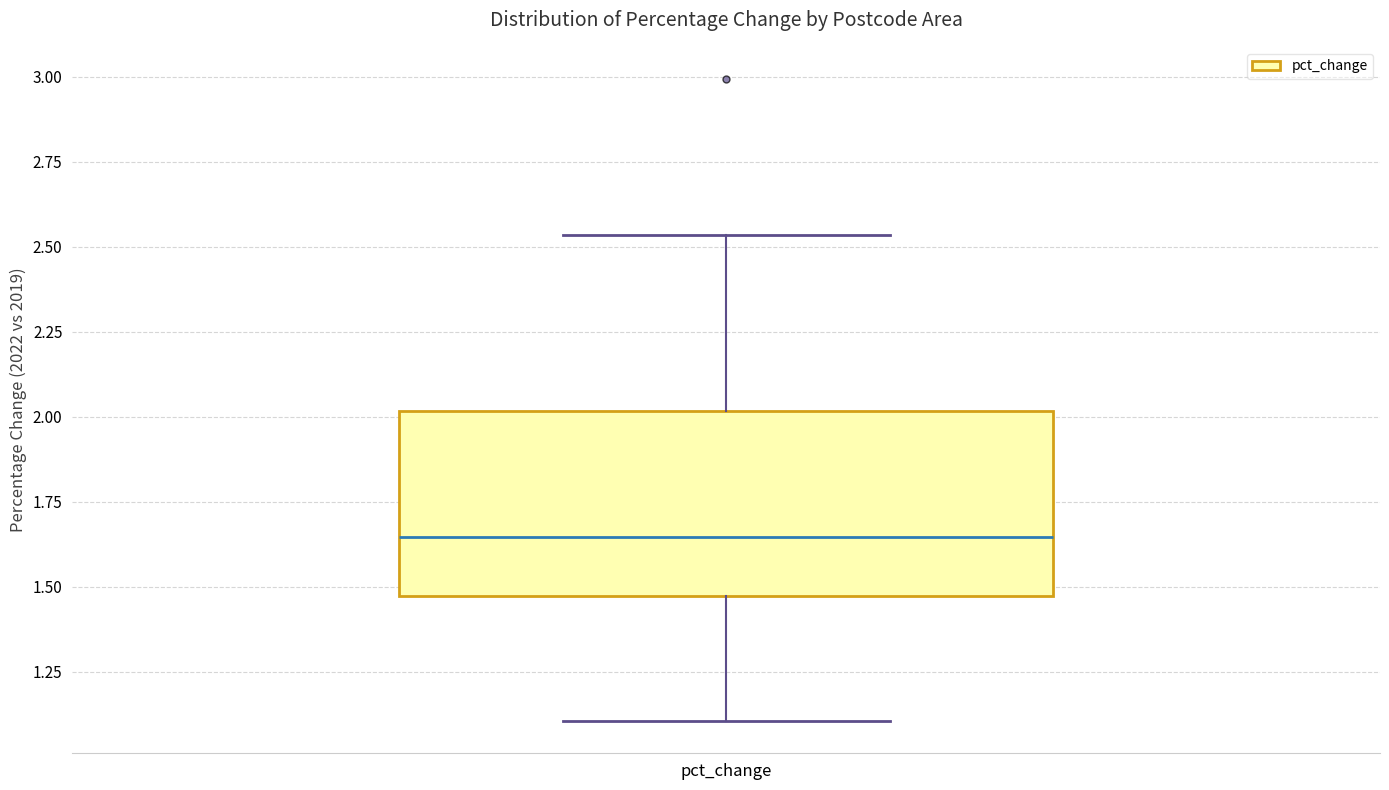

Transcribe this box plot: give where the median line is, the range the box spans, and where the two whiskers end, as read against the y-axis. The values are not printed on the chart, so give them approximately, as read against the axis.

median 1.65, box 1.45 to 2.00, whiskers 1.10 to 2.55